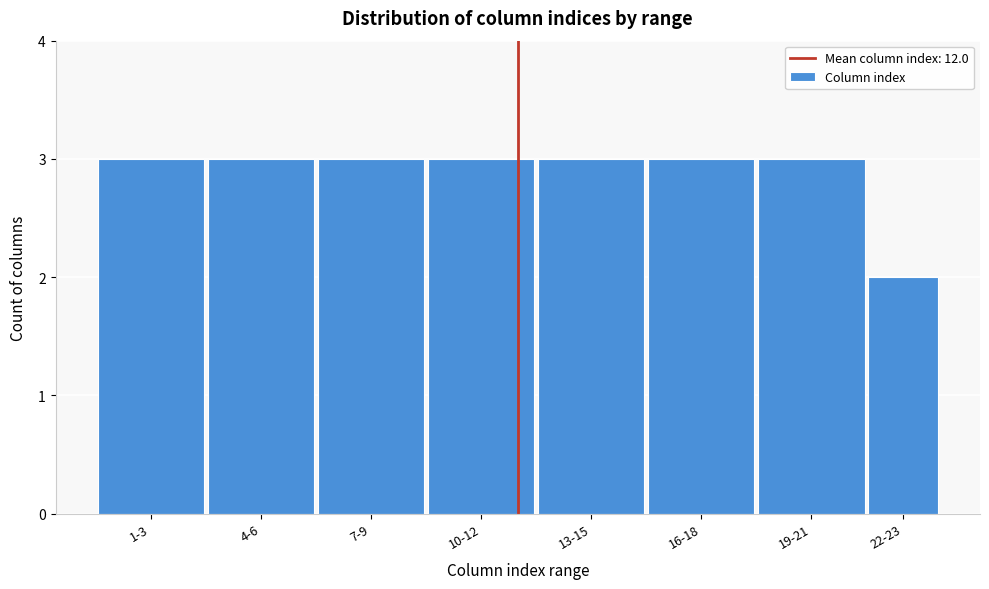

Reading left to right, list all the values displayed in this chart.

3	3	3	3	3	3	3	2